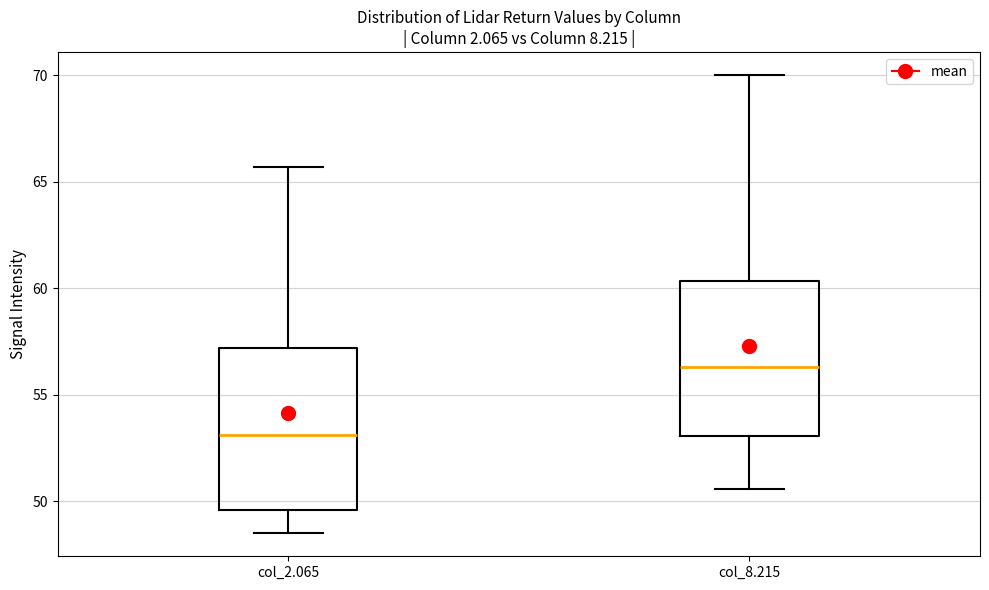

Where is the upper edge of the box for col_8.215 on the y-axis? The values are not printed on the chart, so give them approximately, as read against the axis.

60.5